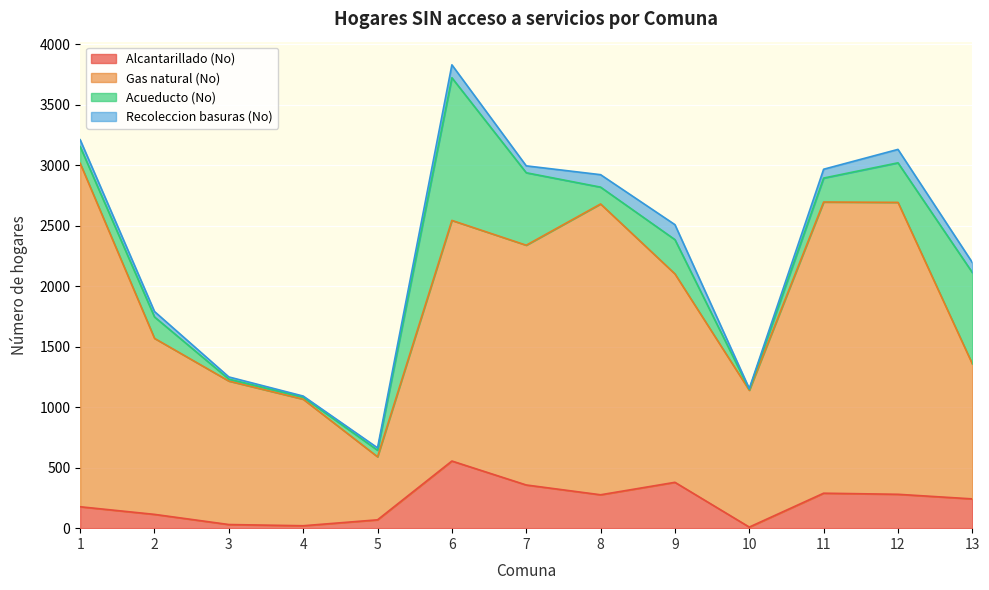

True or false: Gas natural (No) and Alcantarillado (No) intersect in this chart.

False